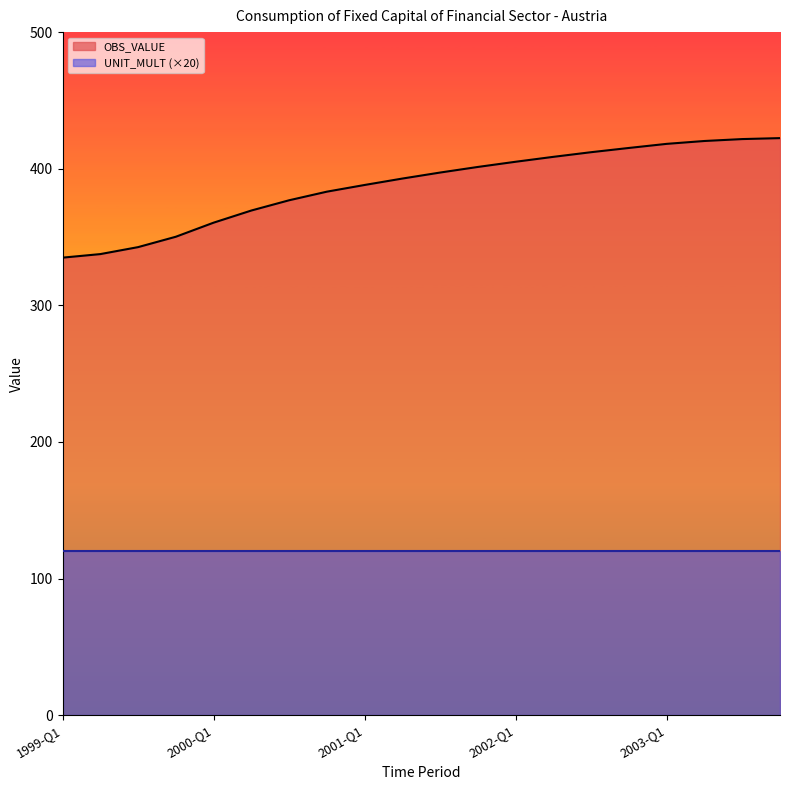

What position from the left is 2003-Q3?

19